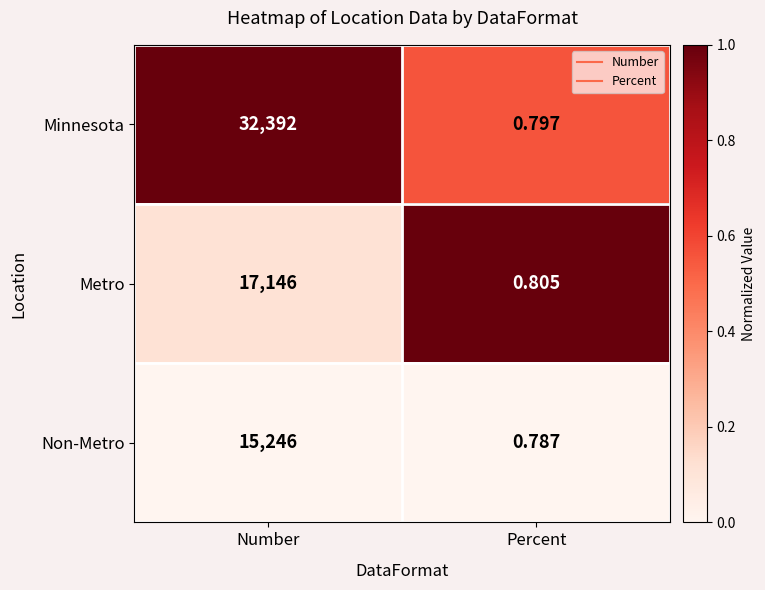

Rank the series by their maximum value, from highest to lowest.

Minnesota, Metro, Non-Metro